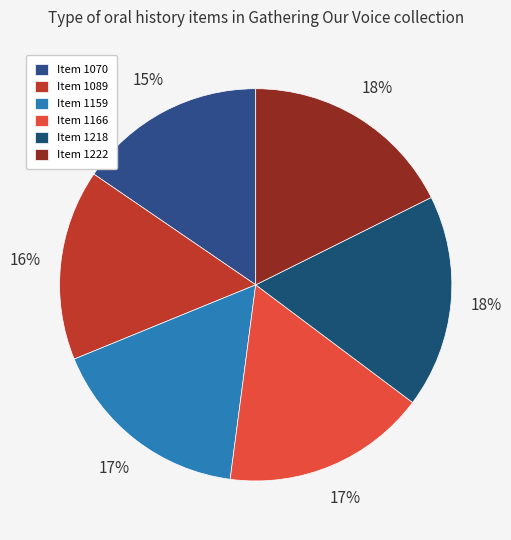

What percentage do Item 1070 and Item 1222 together represent?

33.1%